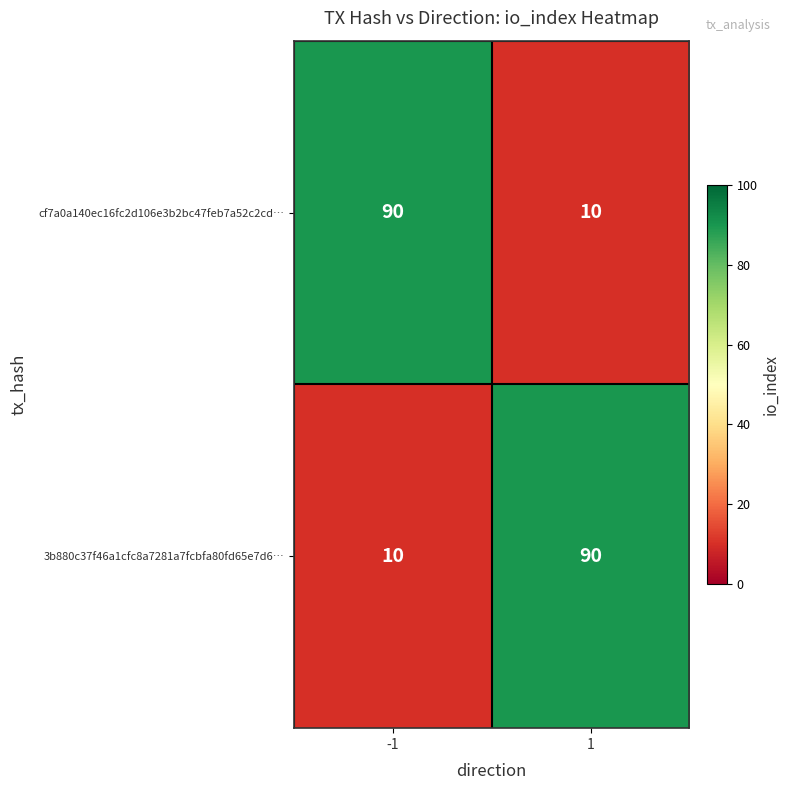

Rank the series at -1 from highest to lowest value.

cf7a0a140ec16fc2d106e3b2bc47feb7a52c2cd…, 3b880c37f46a1cfc8a7281a7fcbfa80fd65e7d6…